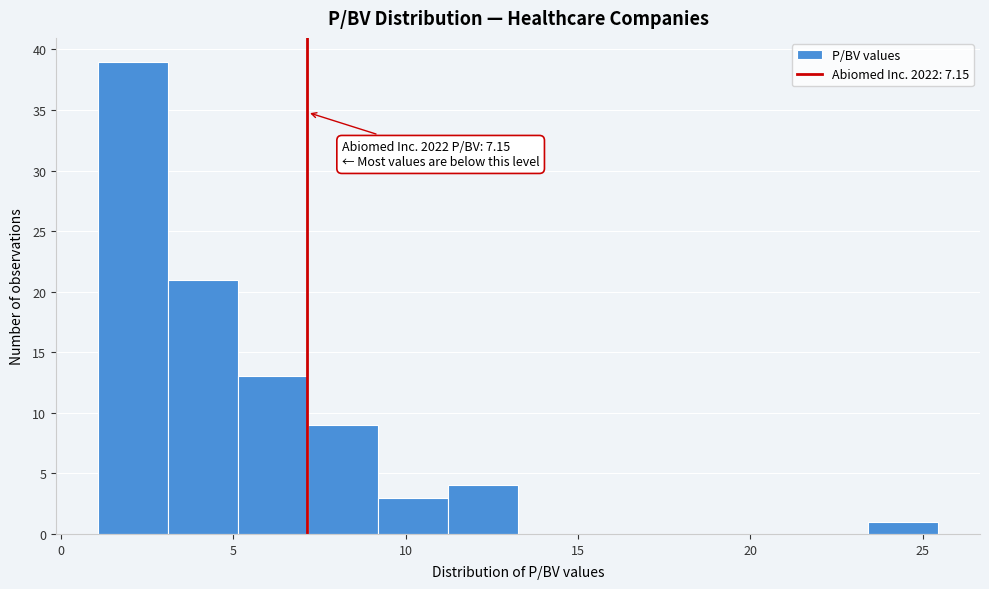

Which range on the x-axis has the tallest bar?

1.0 to 3.0